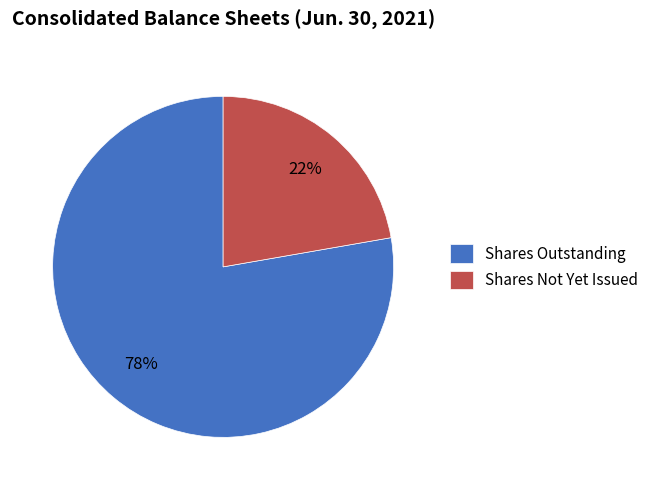

Is there a majority slice in this chart?

Yes